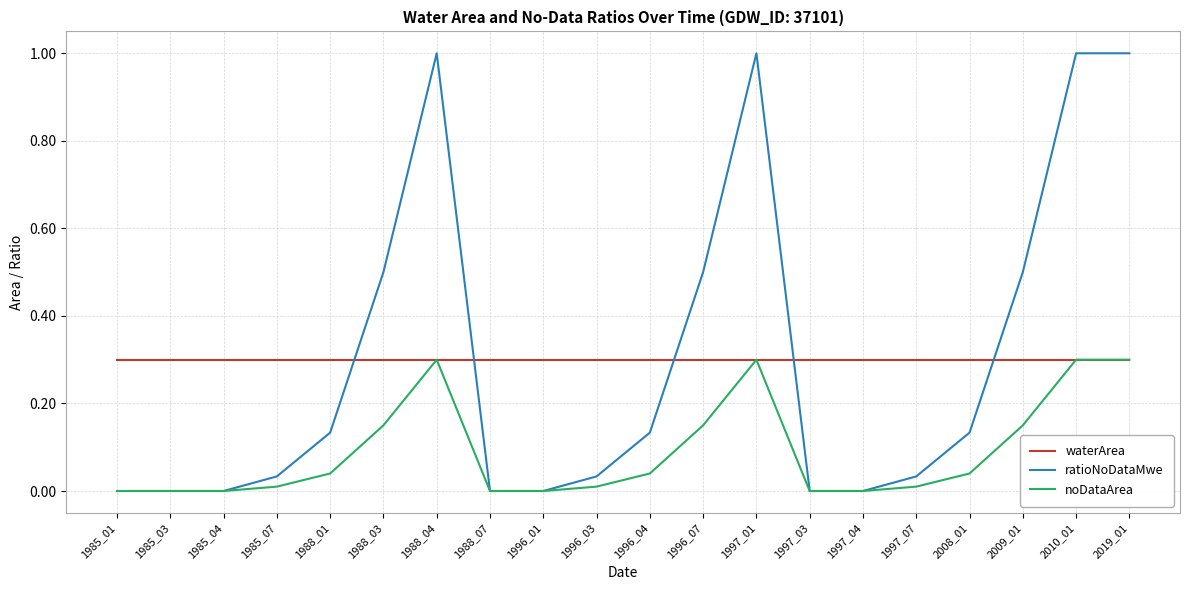

What is the total value across all series at 1996_01?

0.3